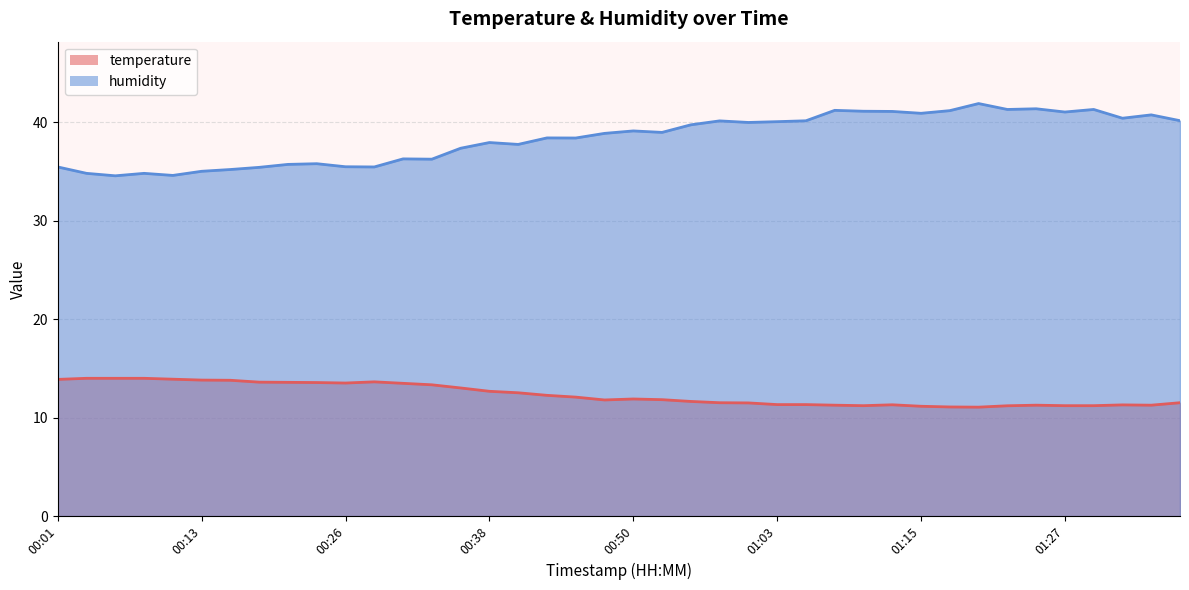

Which series has the largest range (max minus min)?

humidity